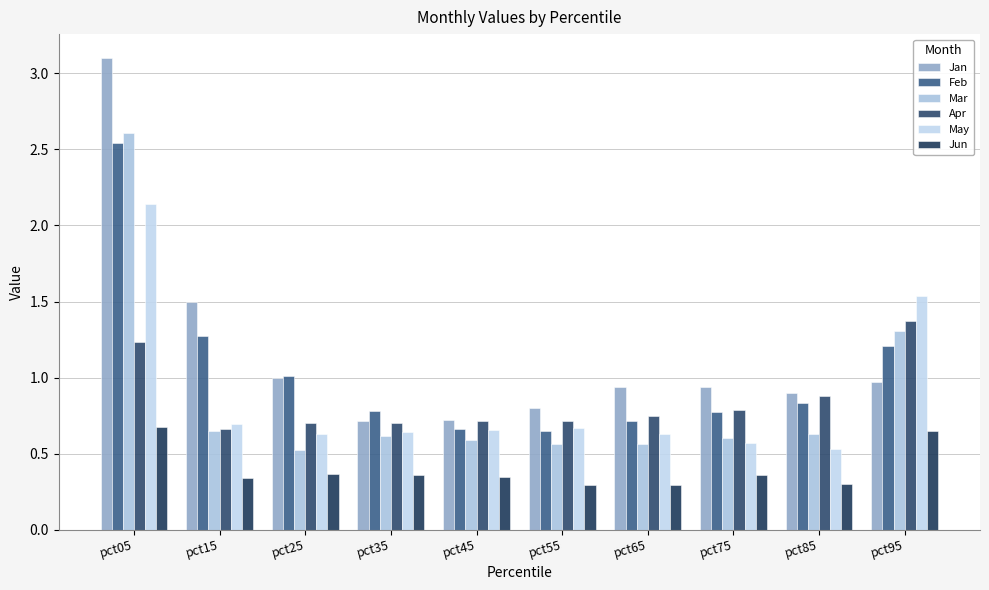

Rank the series by their maximum value, from highest to lowest.

Jan, Mar, Feb, May, Apr, Jun